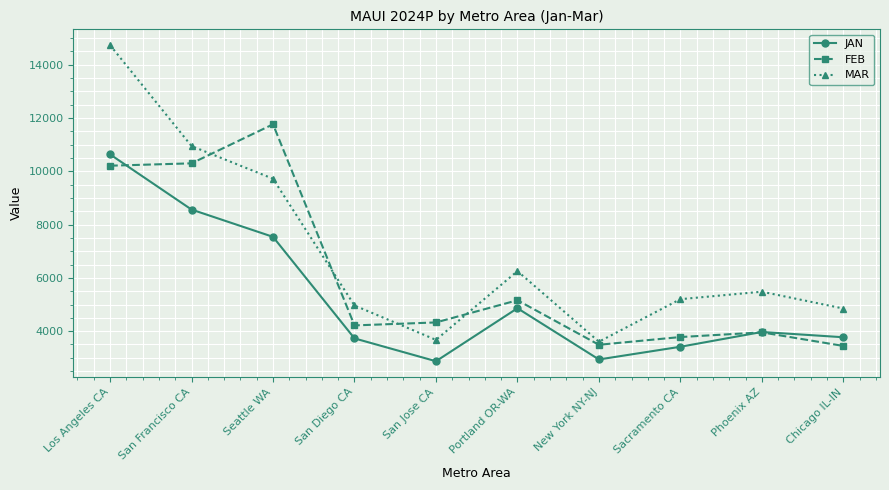

At how many categories does at least one series exceed 10031?

3